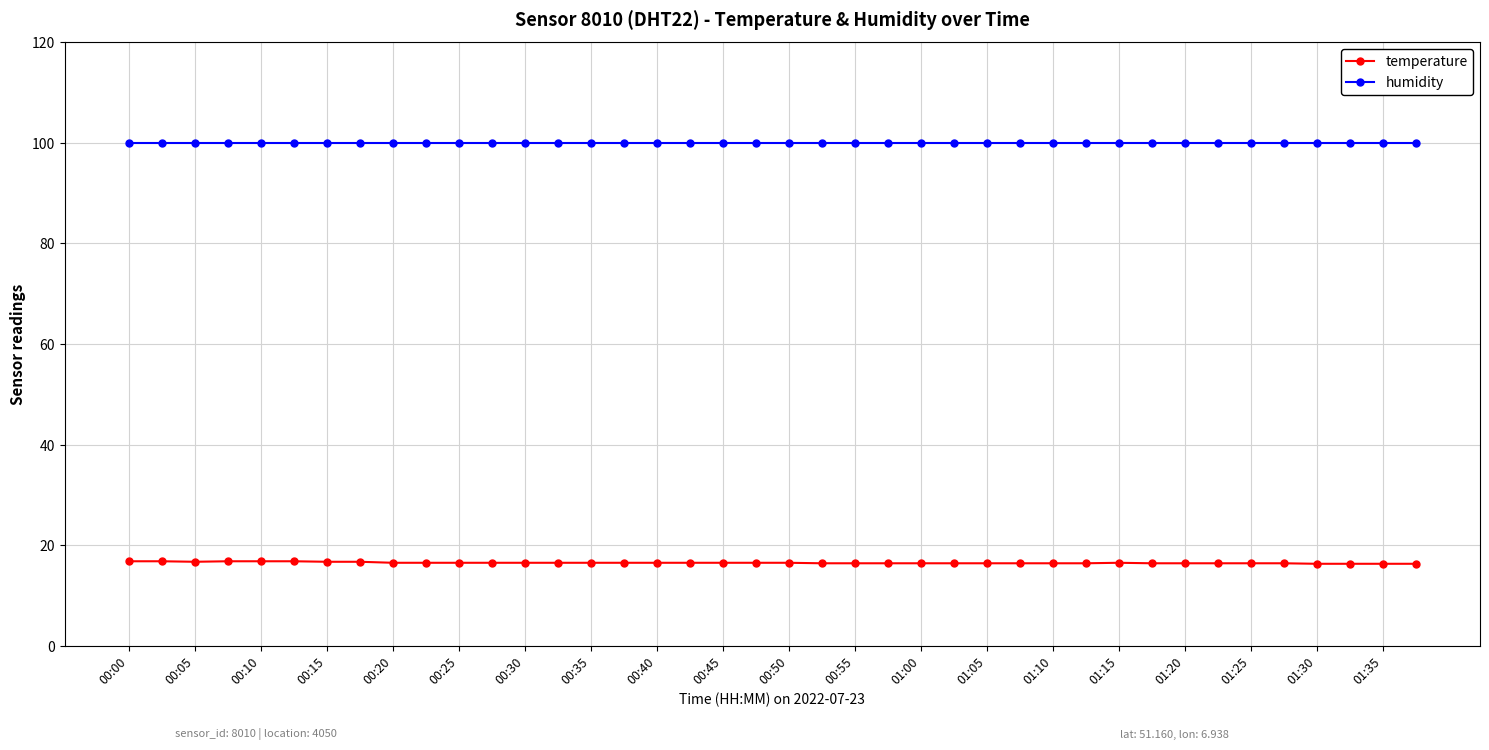

True or false: humidity and temperature intersect in this chart.

False